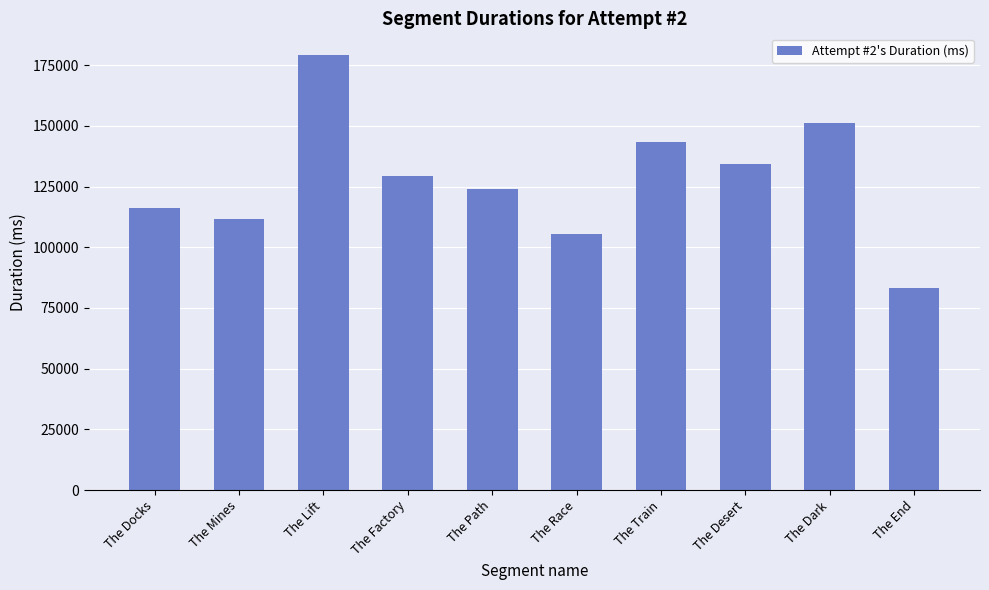

How many distinct data groups are displayed?

1